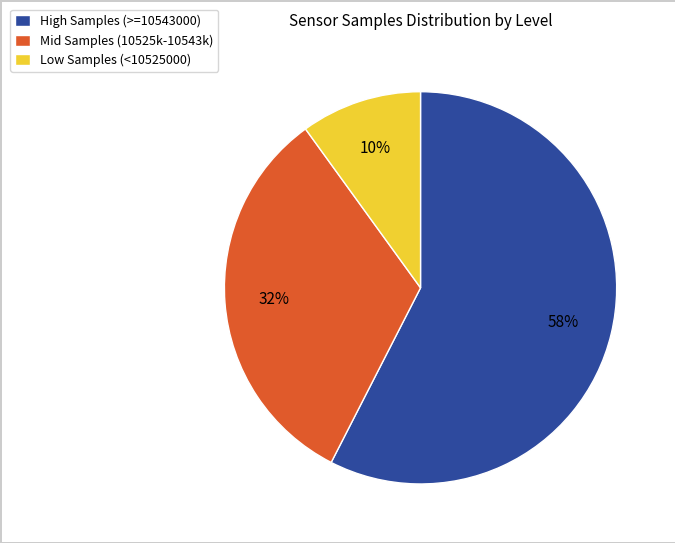

Is it true that High Samples (>=10543000) is 43% of the pie?

False